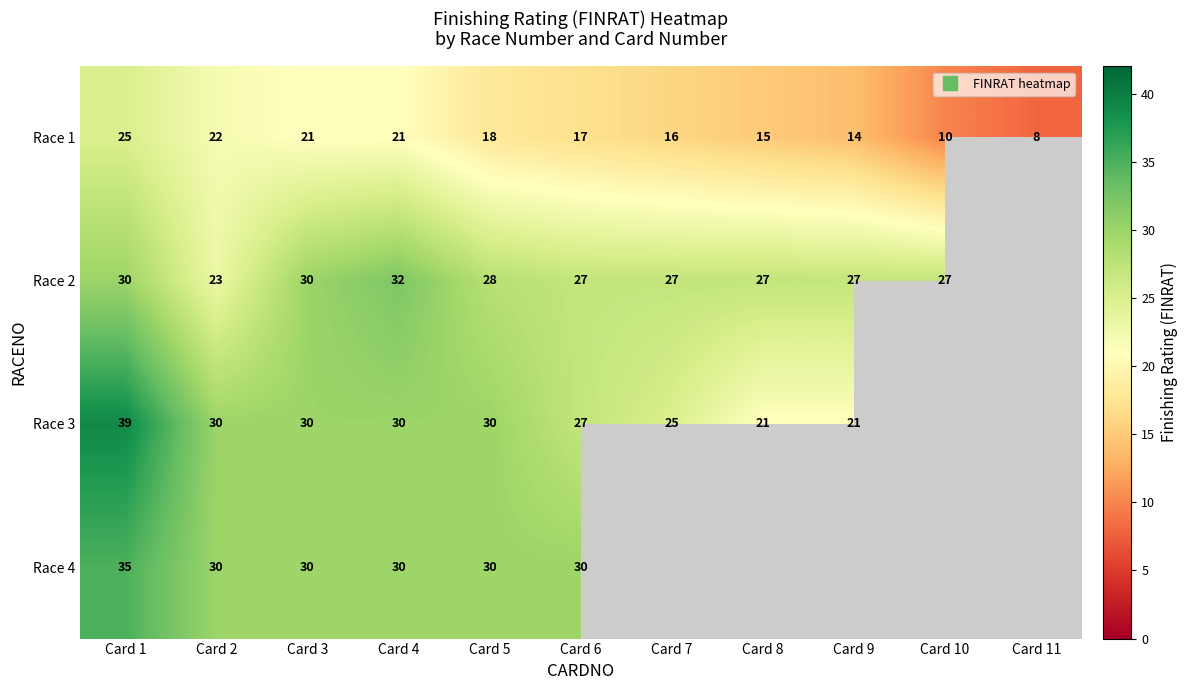

How many series are shown in this chart?

4